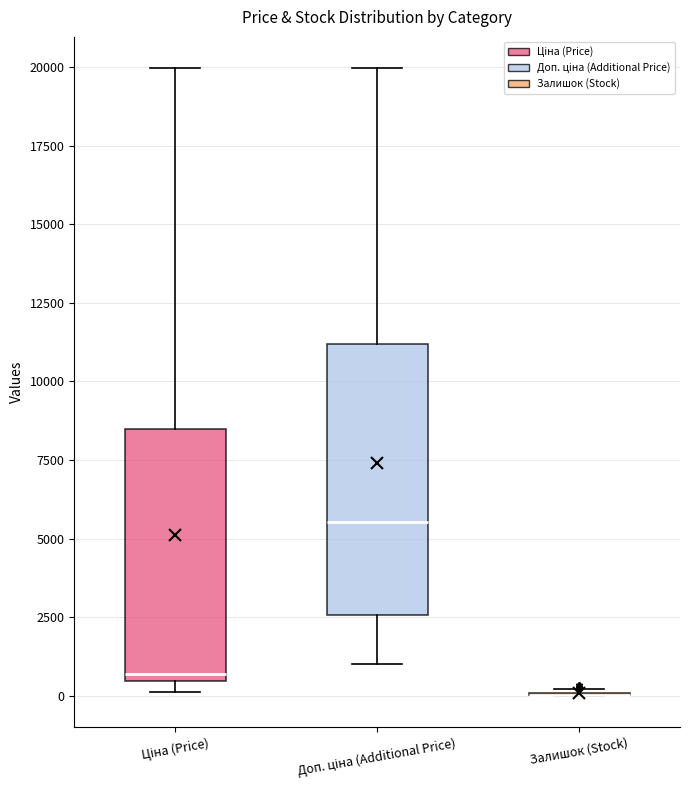

Where does the median line of the box for Доп. ціна (Additional Price) sit on the y-axis? The values are not printed on the chart, so give them approximately, as read against the axis.

5500